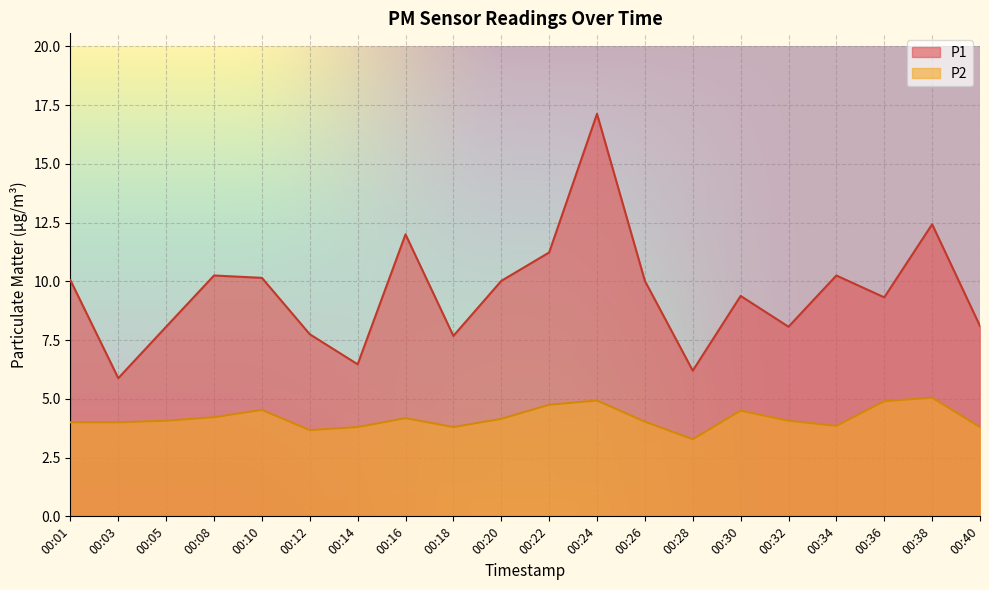

How many data points does each series have?

20